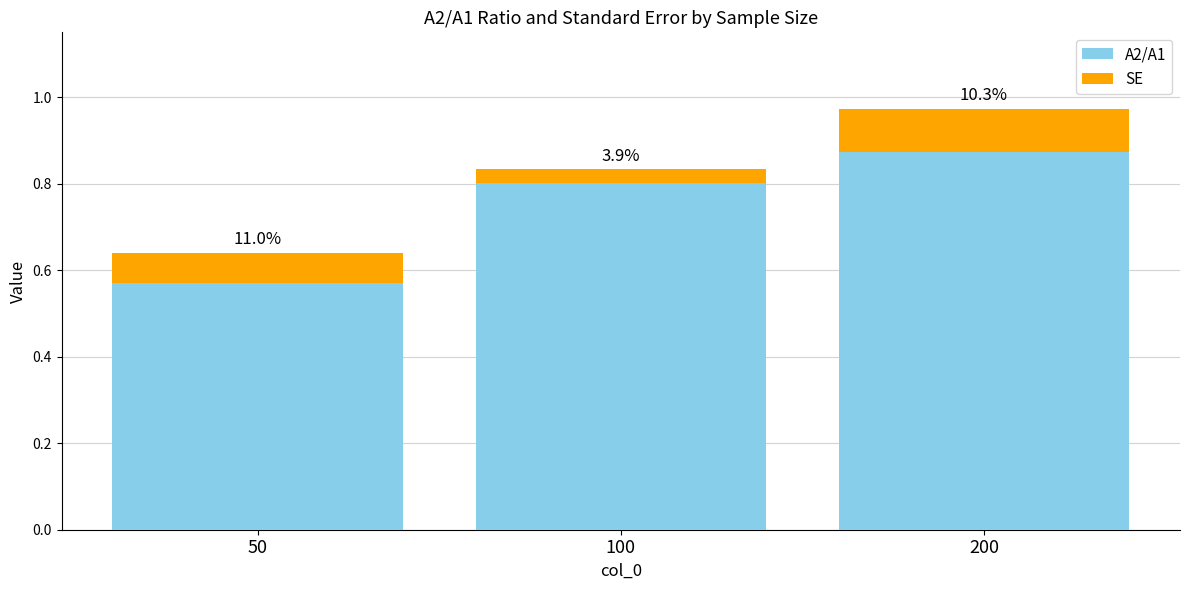

What are all the series names shown in the legend?

A2/A1, SE